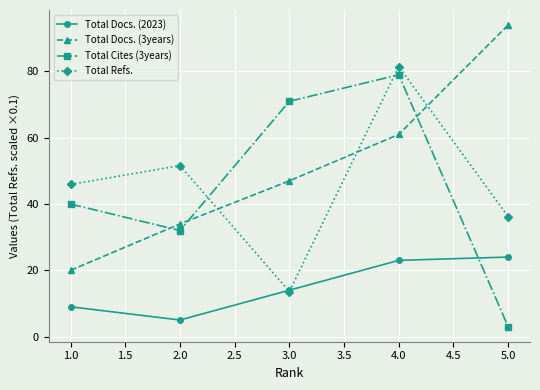

What is the label of the 3rd point from the left?

3.0